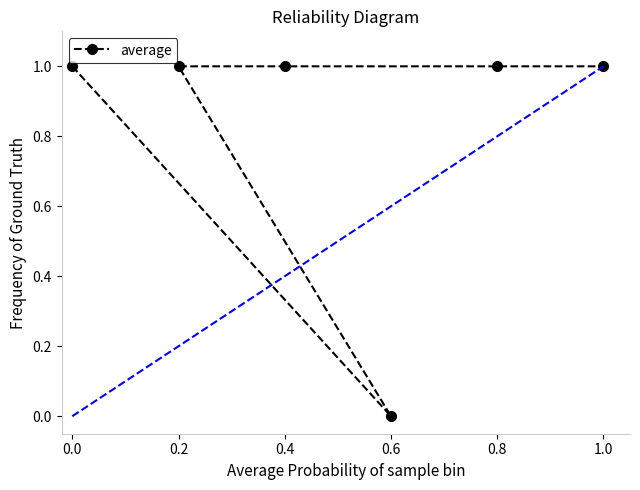

What is the difference between the maximum and minimum values?

1